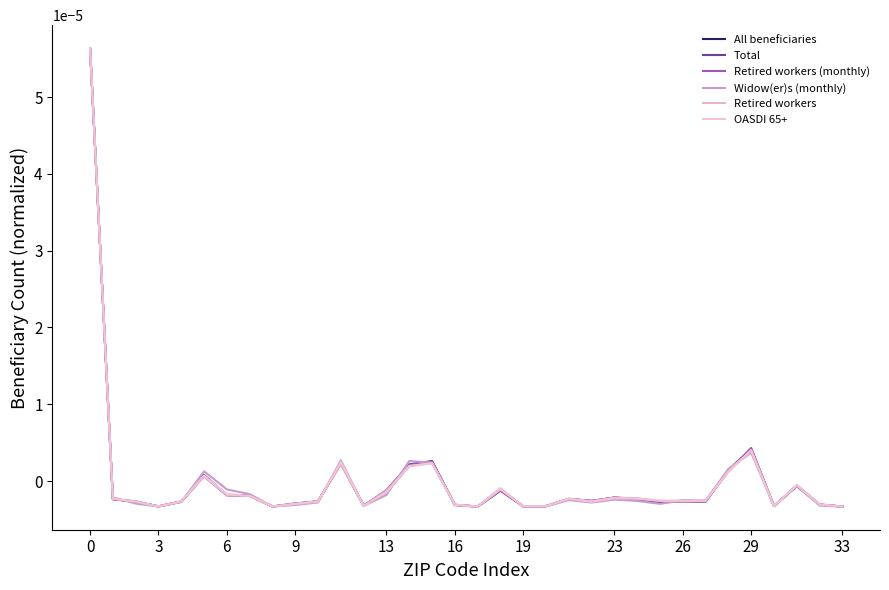

Does the chart have visible grid lines?

No